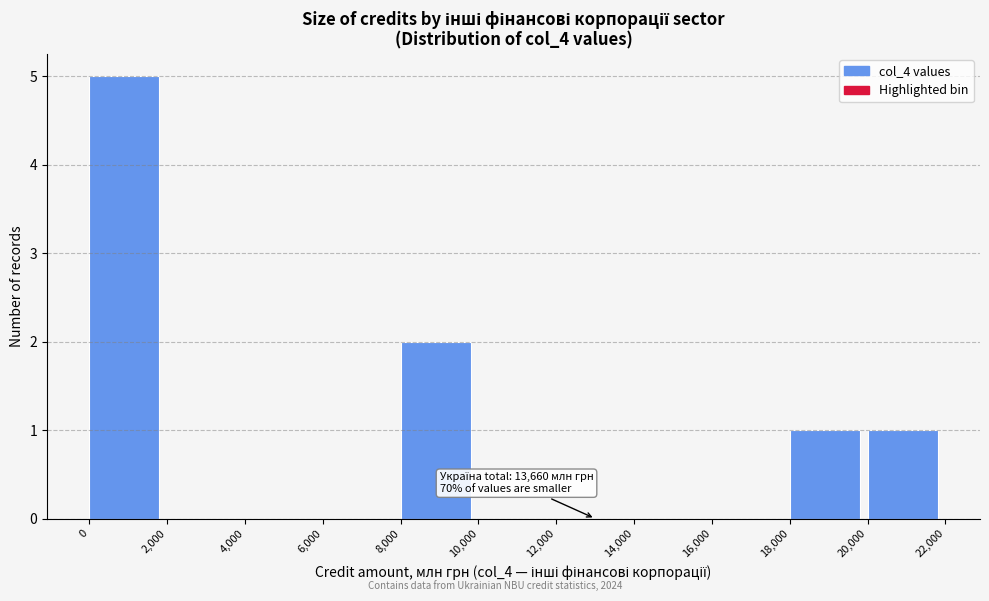

Which range on the x-axis has the tallest bar?

0 to 2,000